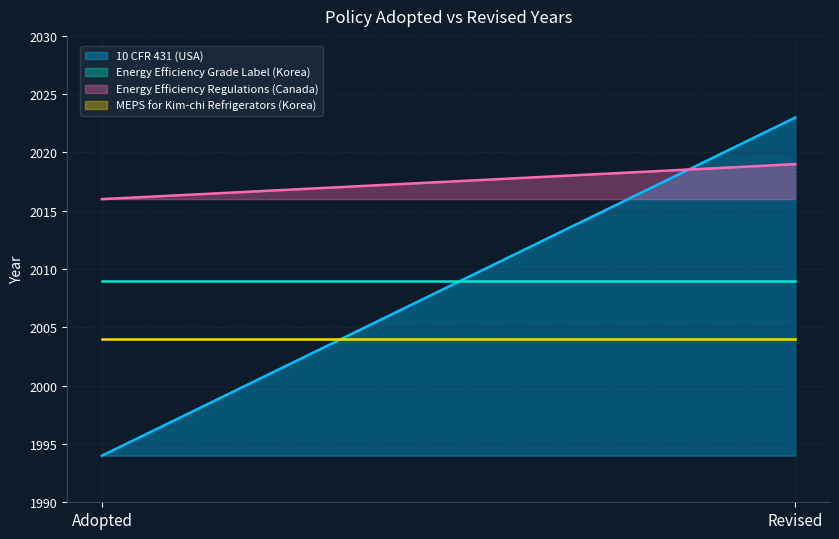

List the labels in order of Energy Efficiency Grade Label (Korea) value, largest first.

Adopted, Revised